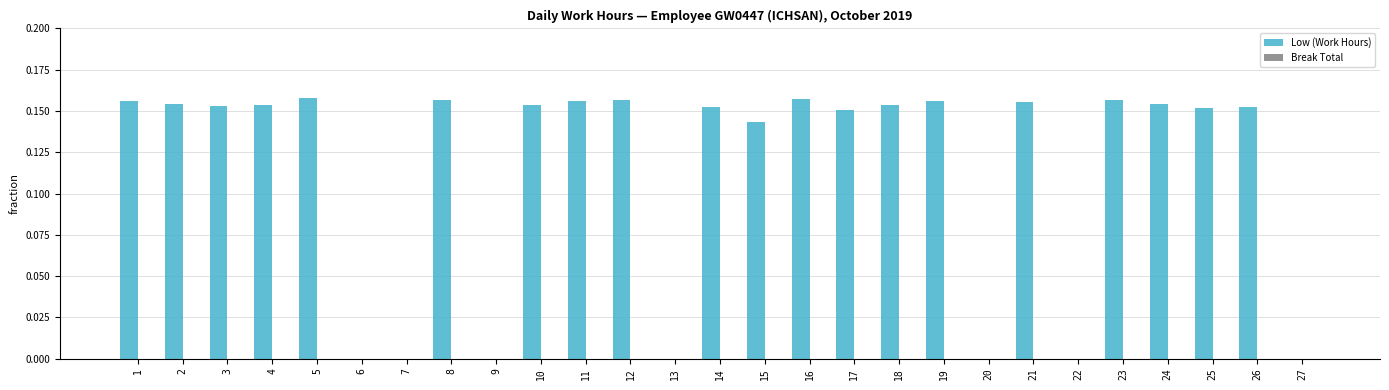

What is the sum of the values at 17 and 10?

0.3